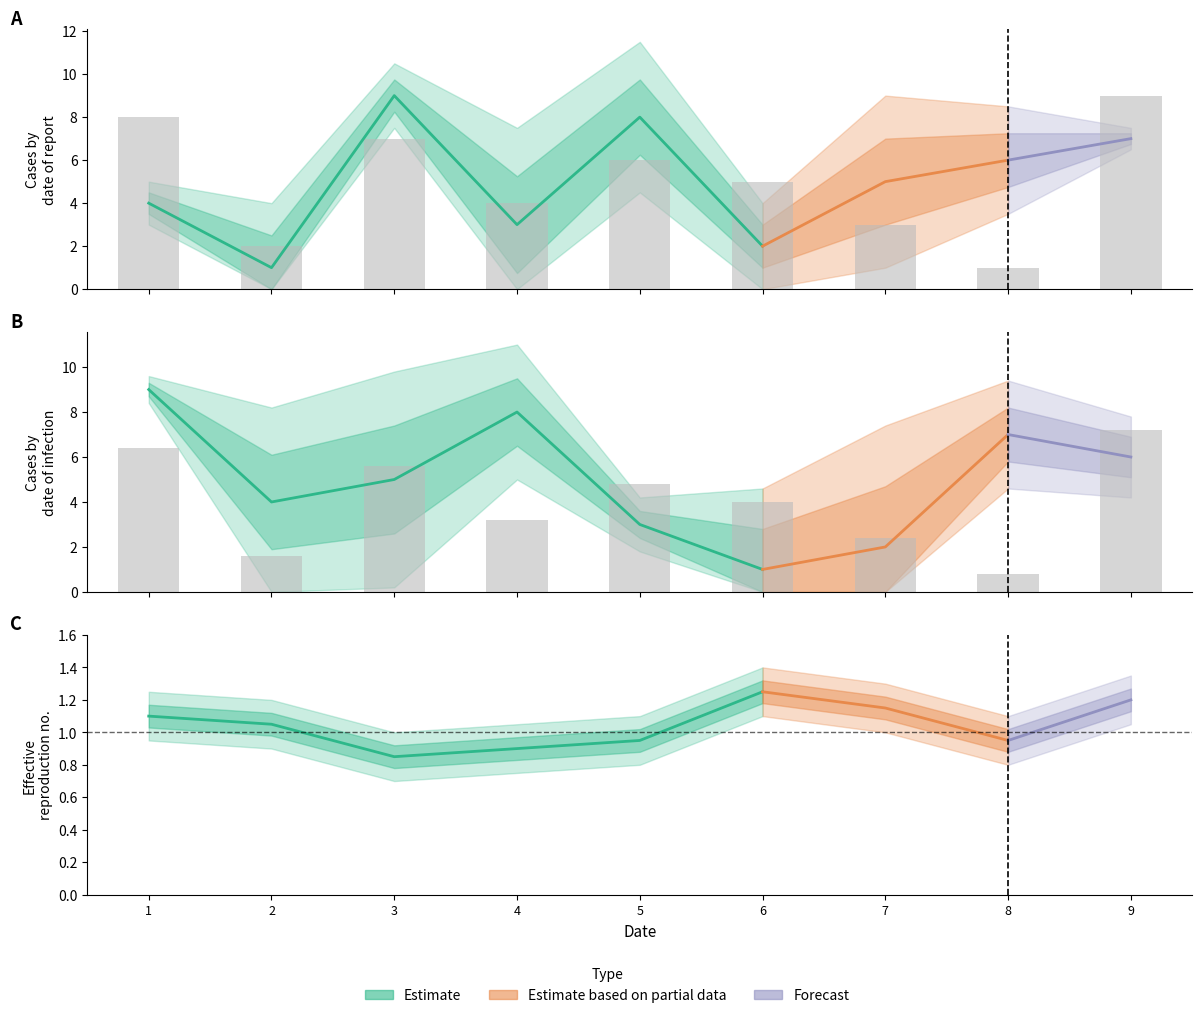

Is it true that col_3_b equals 7.2 at 9?

True